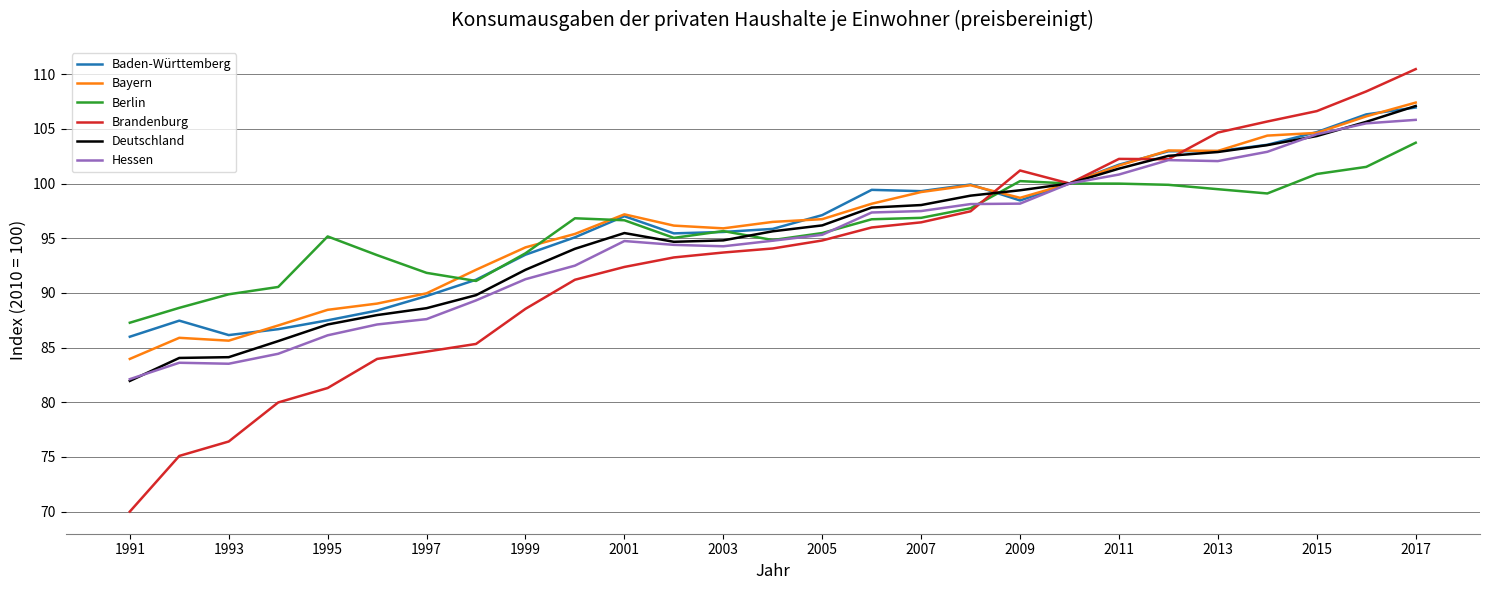

What is the sum of all Bayern values?

2600.1